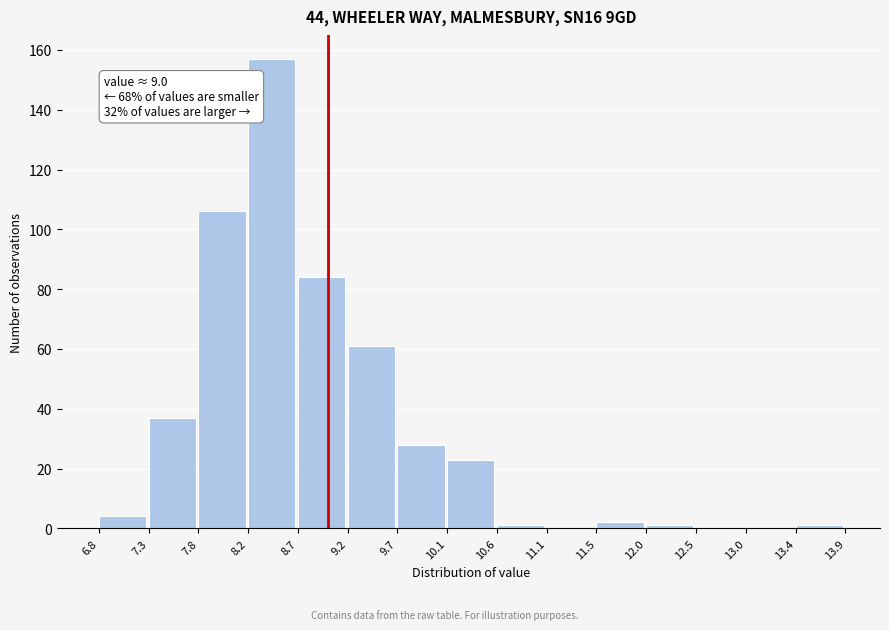

Which range on the x-axis has the tallest bar?

8.2 to 8.7